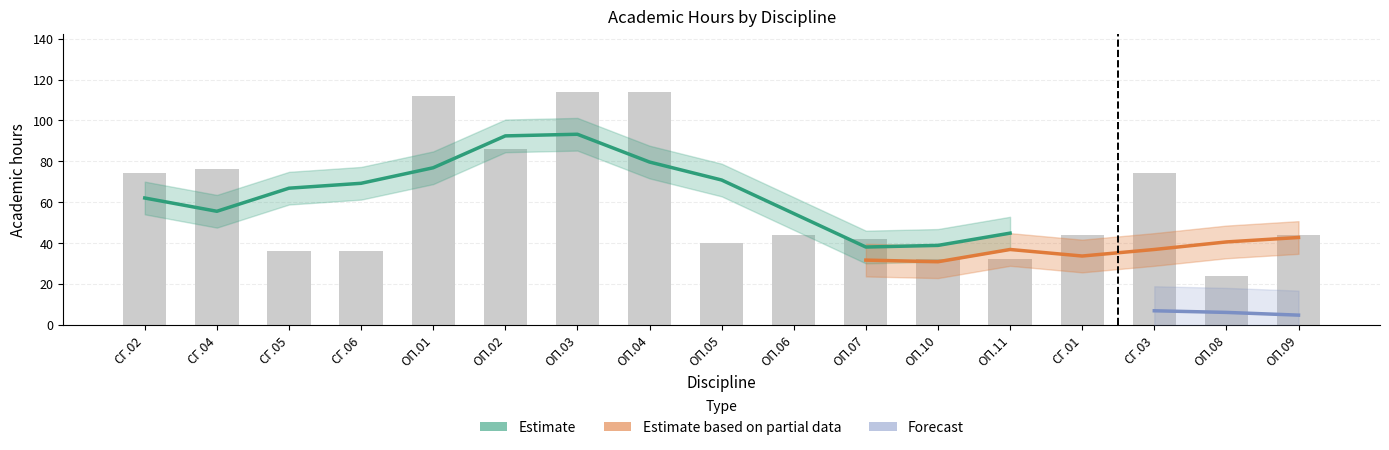

What is the difference between the highest and lowest values at ОП.08?

22